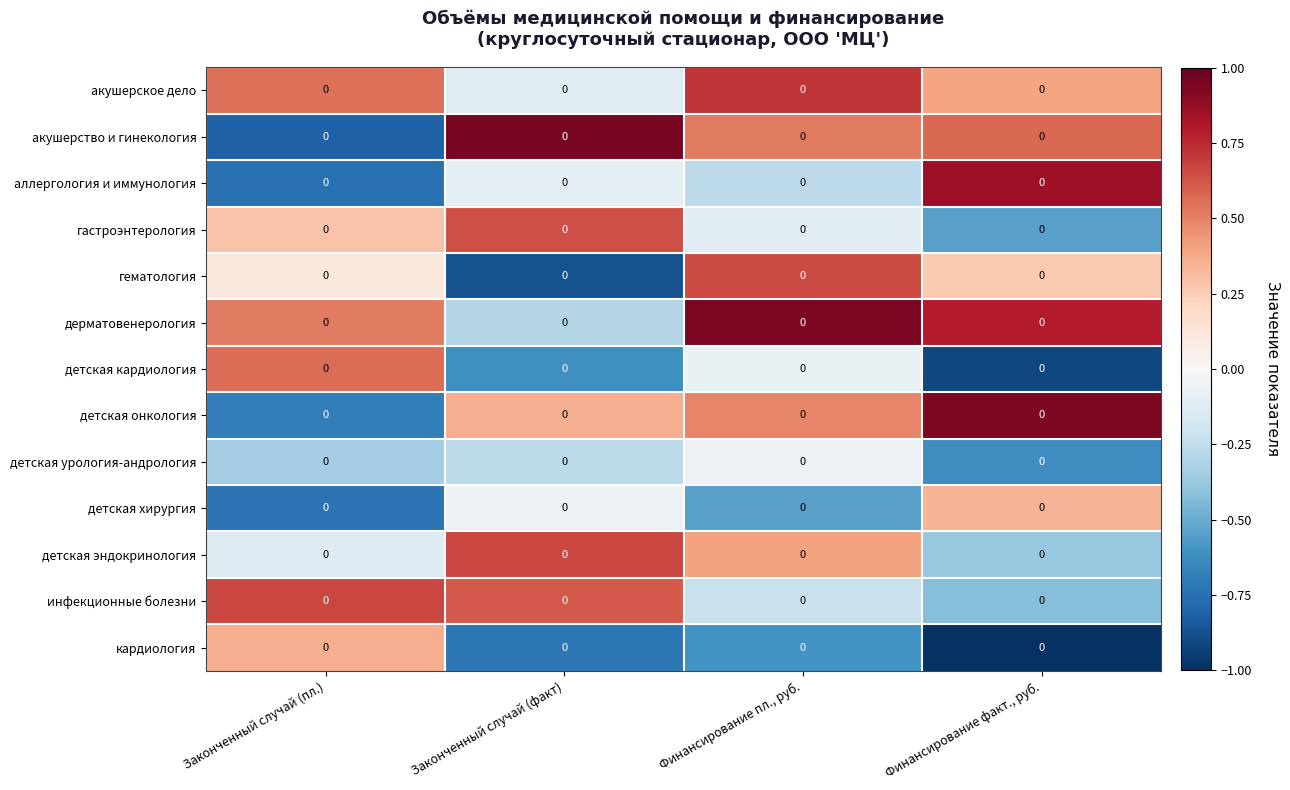

Reading left to right, extract all data points from this chart.

акушерское дело: Законченный случай (пл.)=0.0	Законченный случай (факт)=0.0	Финансирование пл., руб.=0.0	Финансирование факт., руб.=0.0
акушерство и гинекология: Законченный случай (пл.)=0.0	Законченный случай (факт)=0.0	Финансирование пл., руб.=0.0	Финансирование факт., руб.=0.0
аллергология и иммунология: Законченный случай (пл.)=0.0	Законченный случай (факт)=0.0	Финансирование пл., руб.=0.0	Финансирование факт., руб.=0.0
гастроэнтерология: Законченный случай (пл.)=0.0	Законченный случай (факт)=0.0	Финансирование пл., руб.=0.0	Финансирование факт., руб.=0.0
гематология: Законченный случай (пл.)=0.0	Законченный случай (факт)=0.0	Финансирование пл., руб.=0.0	Финансирование факт., руб.=0.0
дерматовенерология: Законченный случай (пл.)=0.0	Законченный случай (факт)=0.0	Финансирование пл., руб.=0.0	Финансирование факт., руб.=0.0
детская кардиология: Законченный случай (пл.)=0.0	Законченный случай (факт)=0.0	Финансирование пл., руб.=0.0	Финансирование факт., руб.=0.0
детская онкология: Законченный случай (пл.)=0.0	Законченный случай (факт)=0.0	Финансирование пл., руб.=0.0	Финансирование факт., руб.=0.0
детская урология-андрология: Законченный случай (пл.)=0.0	Законченный случай (факт)=0.0	Финансирование пл., руб.=0.0	Финансирование факт., руб.=0.0
детская хирургия: Законченный случай (пл.)=0.0	Законченный случай (факт)=0.0	Финансирование пл., руб.=0.0	Финансирование факт., руб.=0.0
детская эндокринология: Законченный случай (пл.)=0.0	Законченный случай (факт)=0.0	Финансирование пл., руб.=0.0	Финансирование факт., руб.=0.0
инфекционные болезни: Законченный случай (пл.)=0.0	Законченный случай (факт)=0.0	Финансирование пл., руб.=0.0	Финансирование факт., руб.=0.0
кардиология: Законченный случай (пл.)=0.0	Законченный случай (факт)=0.0	Финансирование пл., руб.=0.0	Финансирование факт., руб.=0.0